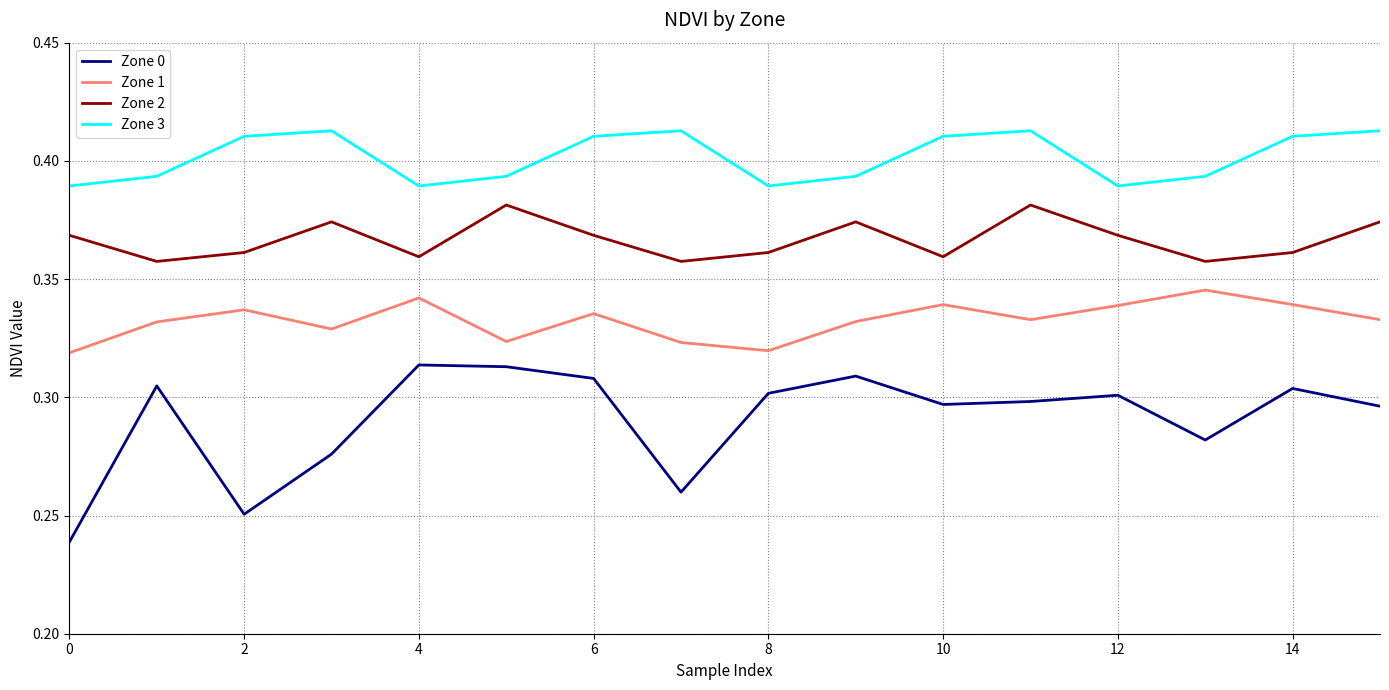

True or false: Zone 1 and Zone 0 intersect in this chart.

False